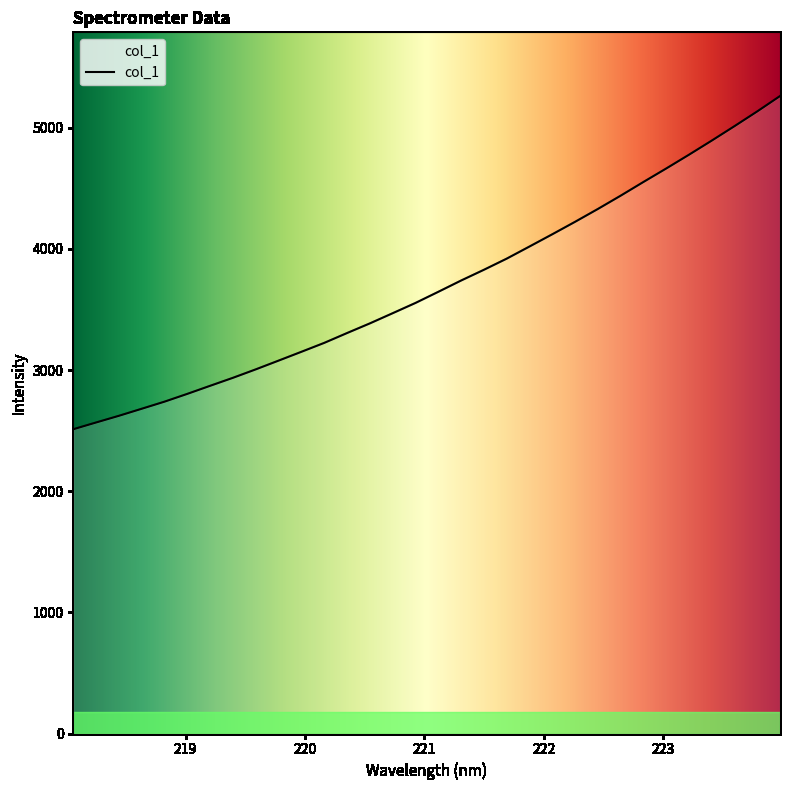

Reading right to left, list all the values displayed in this chart.

5261.3	5134.6	5012.7	4893.4	4776.8	4663.1	4551.8	4438.7	4329.0	4223.1	4120.3	4019.3	3919.2	3827.3	3738.6	3645.5	3553.7	3469.1	3385.1	3305.4	3224.2	3150.7	3078.0	3005.7	2936.1	2870.0	2803.4	2739.1	2680.4	2622.2	2567.1	2511.4